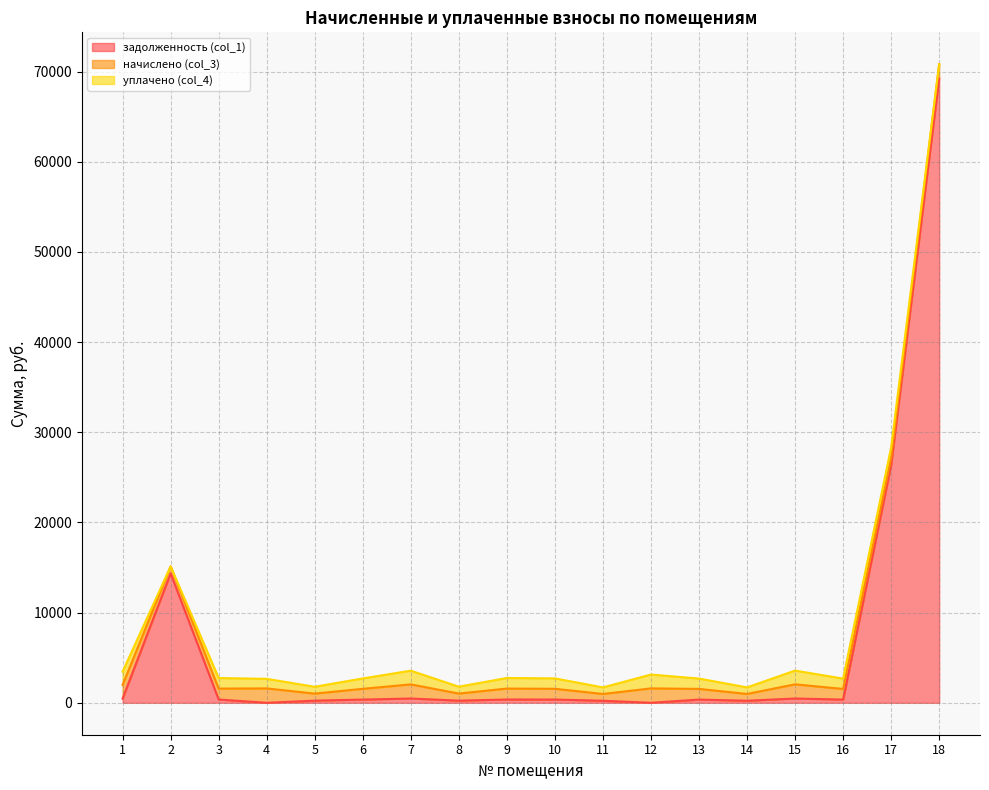

What is the average value of the задолженность (col_1) series?

6358.8